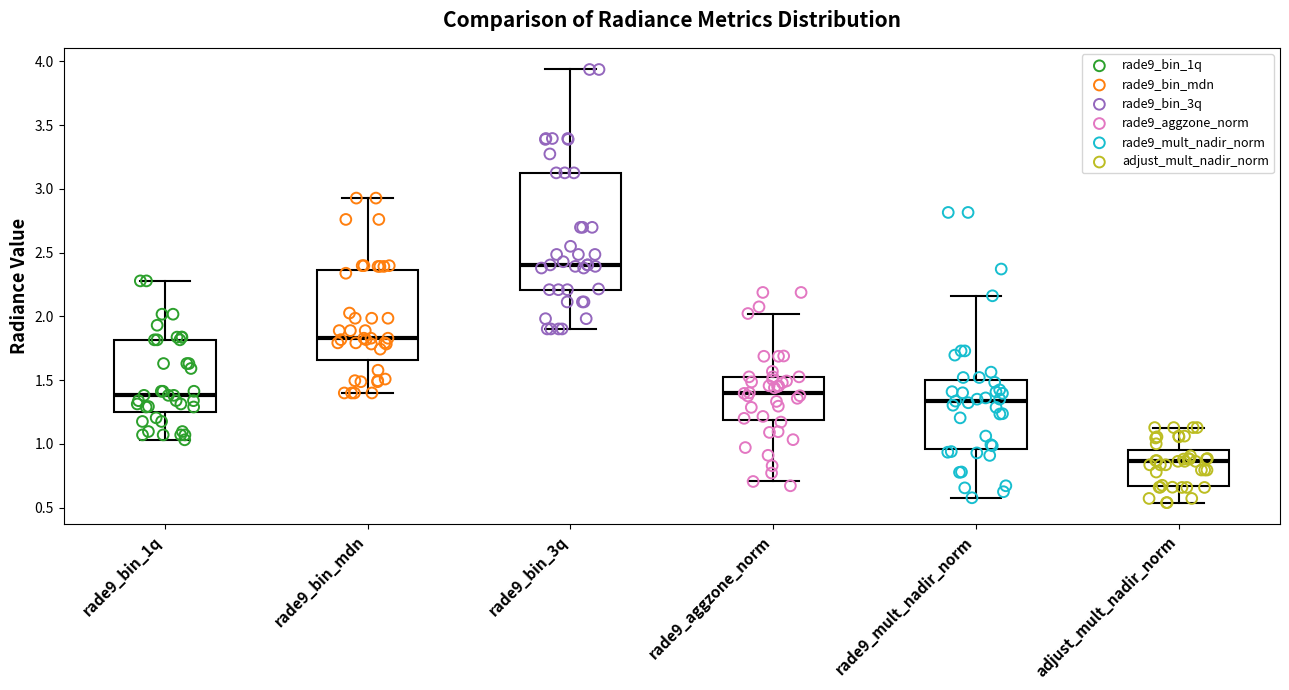

Where is the lower edge of the box for rade9_bin_1q on the y-axis? The values are not printed on the chart, so give them approximately, as read against the axis.

1.25